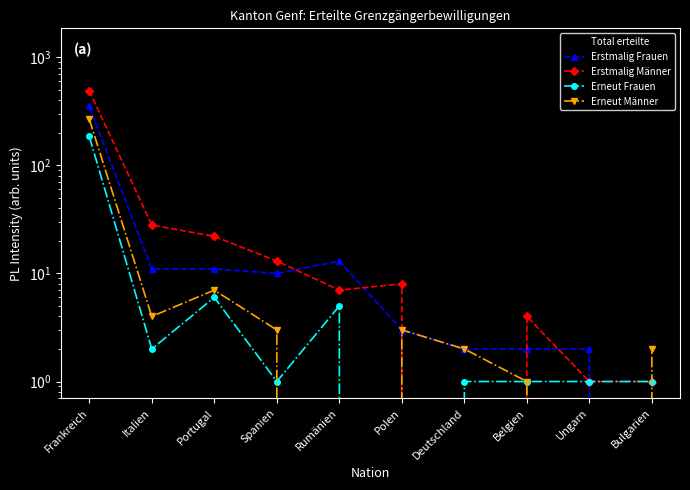

In Erneut Frauen, how many points are higher than both neighbors (excluding endpoints)?

2